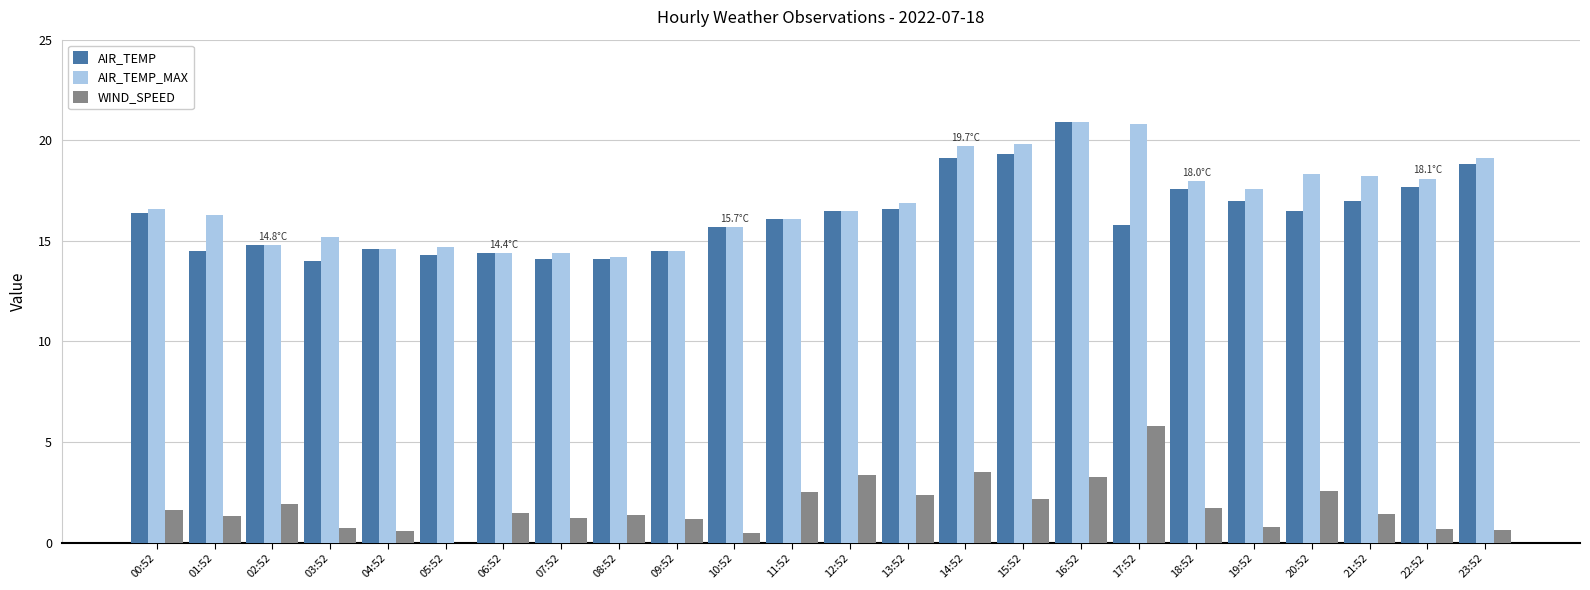

What is the highest value of the AIR_TEMP series?

20.9